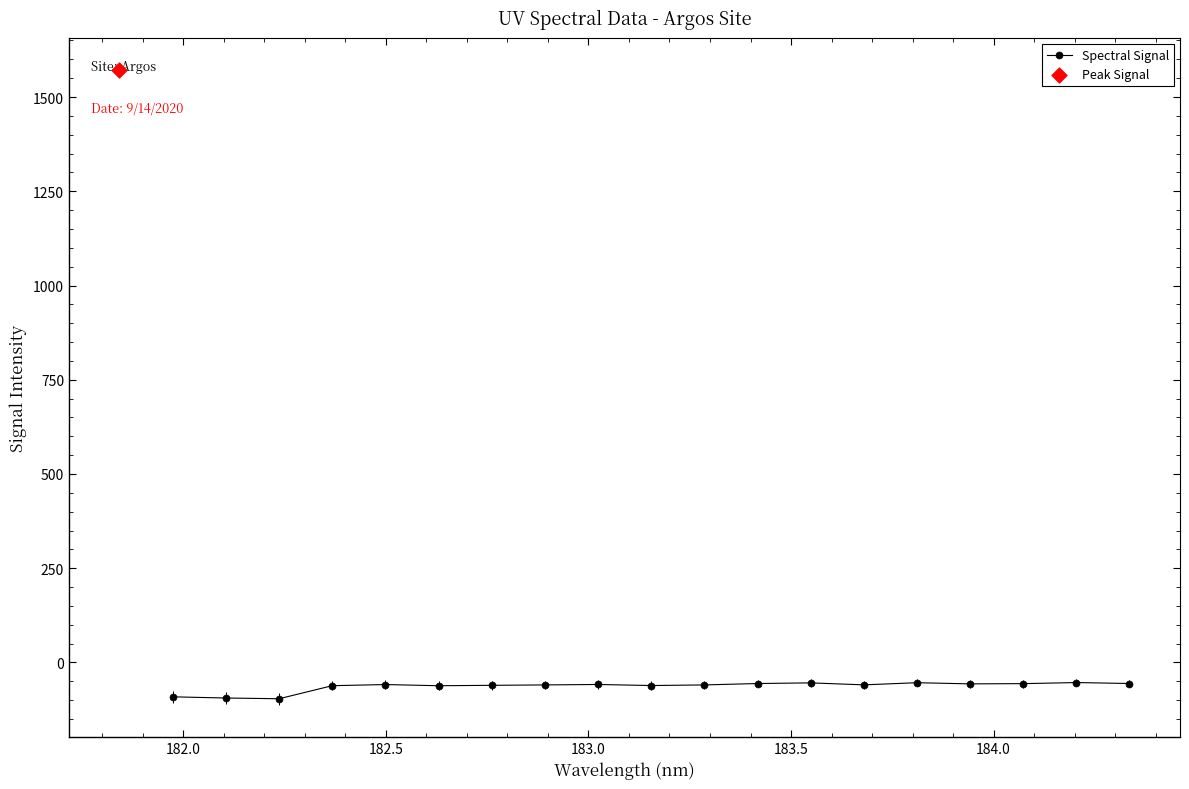

What is the highest value of the Spectral Signal series?

-53.4